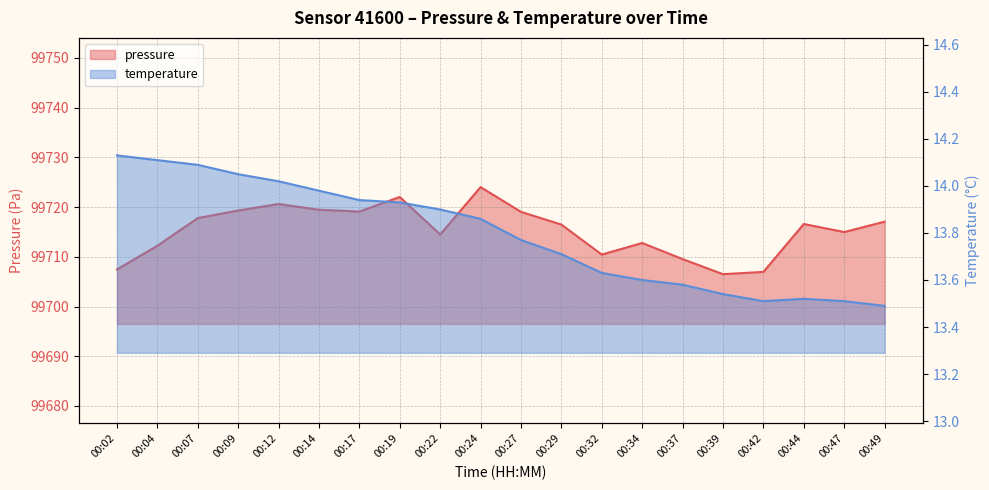

What are all the series names shown in the legend?

pressure, temperature